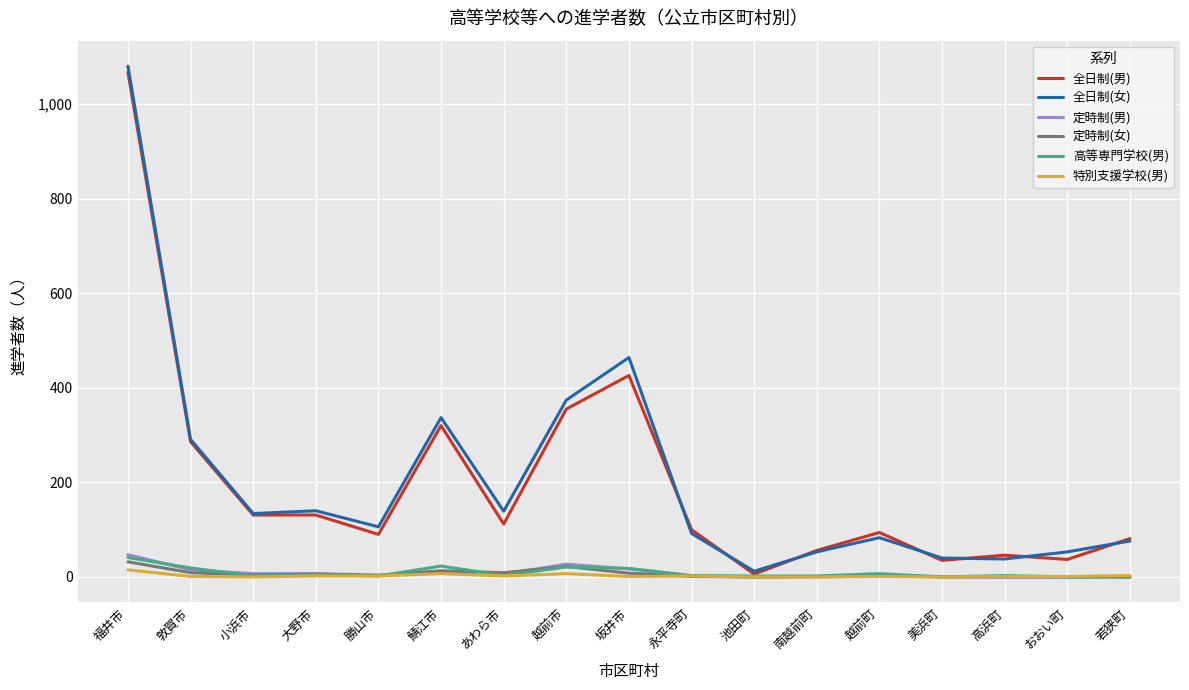

What is the highest value of the 全日制(女) series?

1080